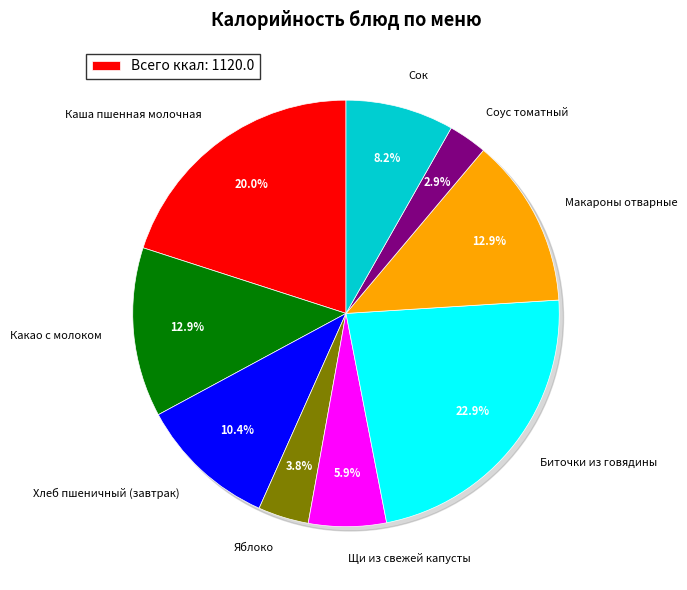

Count the number of slices in the pie.

9